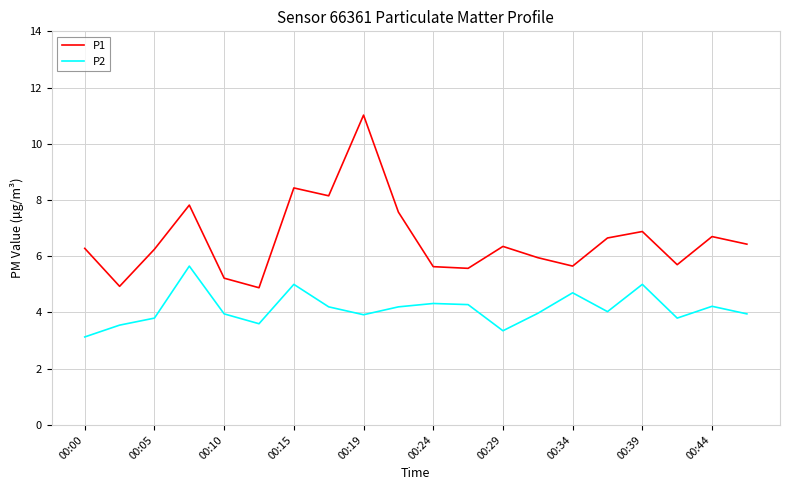

Which series has the largest total across all categories?

P1